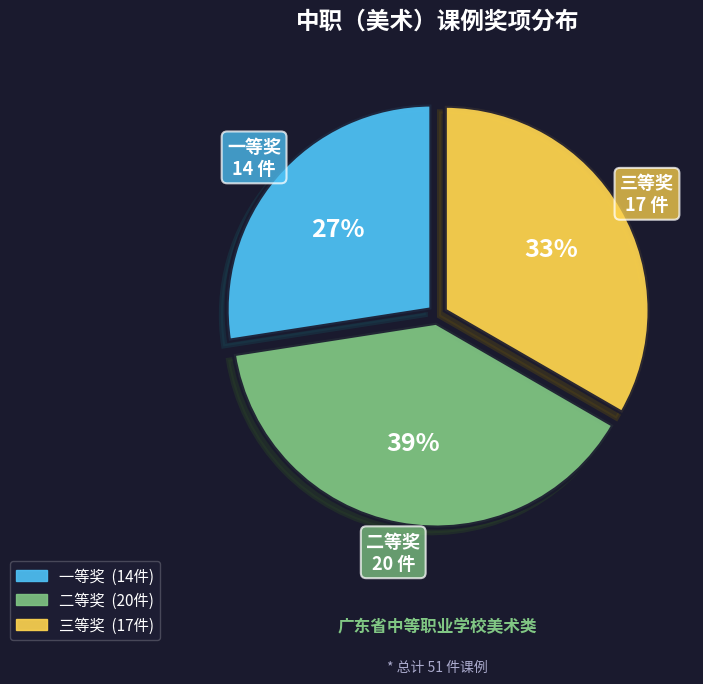

Is there any slice that represents more than half of the pie?

No